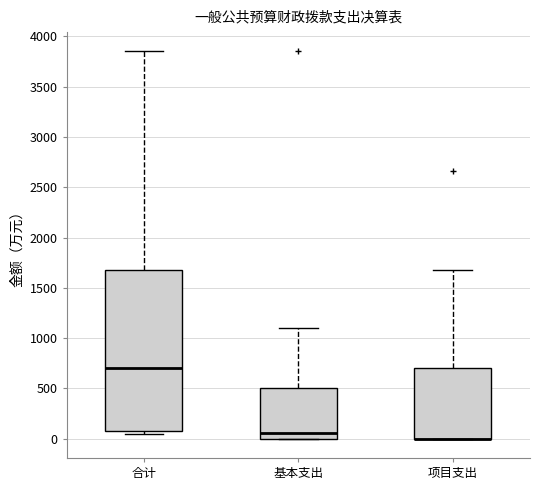

Where is the upper edge of the box for 合计 on the y-axis? The values are not printed on the chart, so give them approximately, as read against the axis.

1700